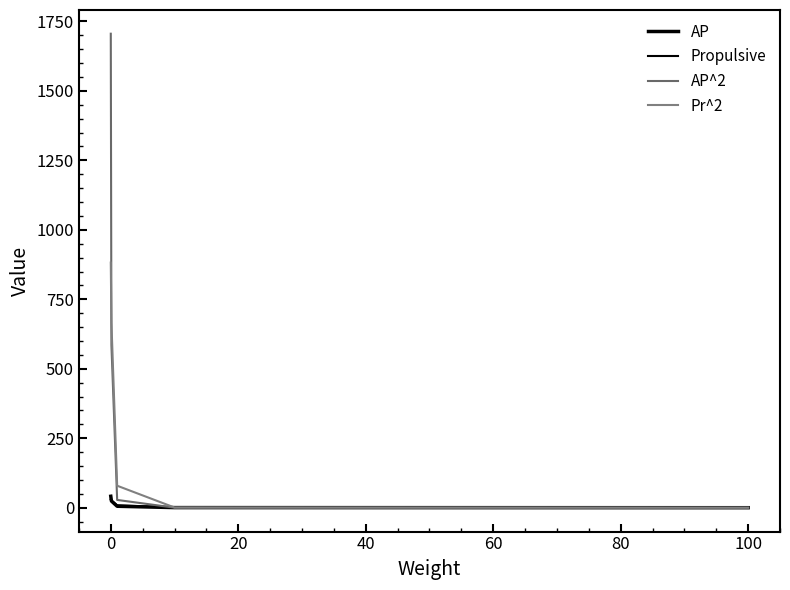

Is this an area chart (filled region under the line)?

No